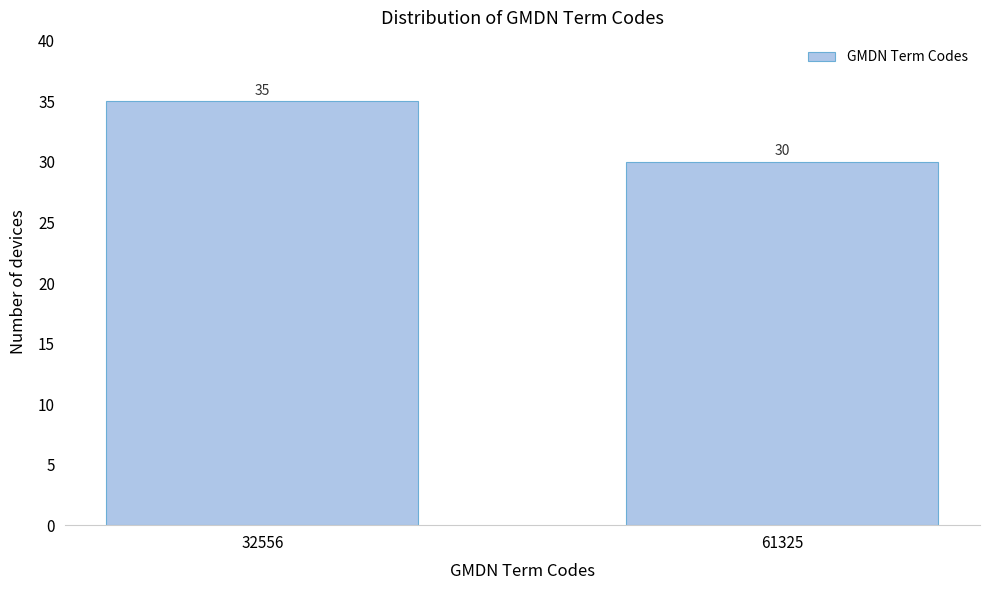

Reading left to right, list all the values displayed in this chart.

32556=35	61325=30